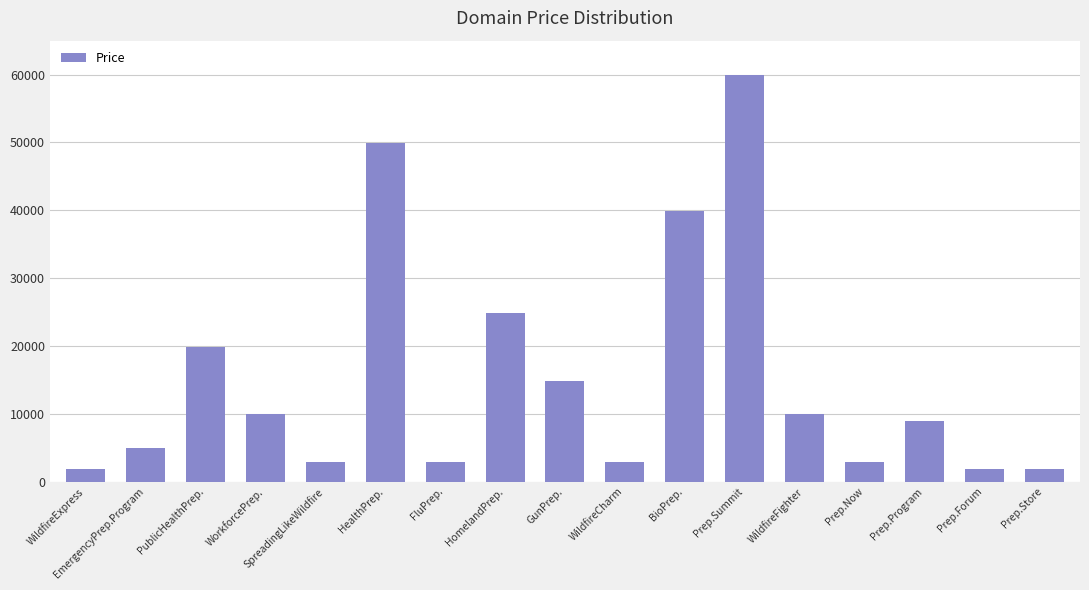

At which label does the data first exceed 8888?

PublicHealthPrep.